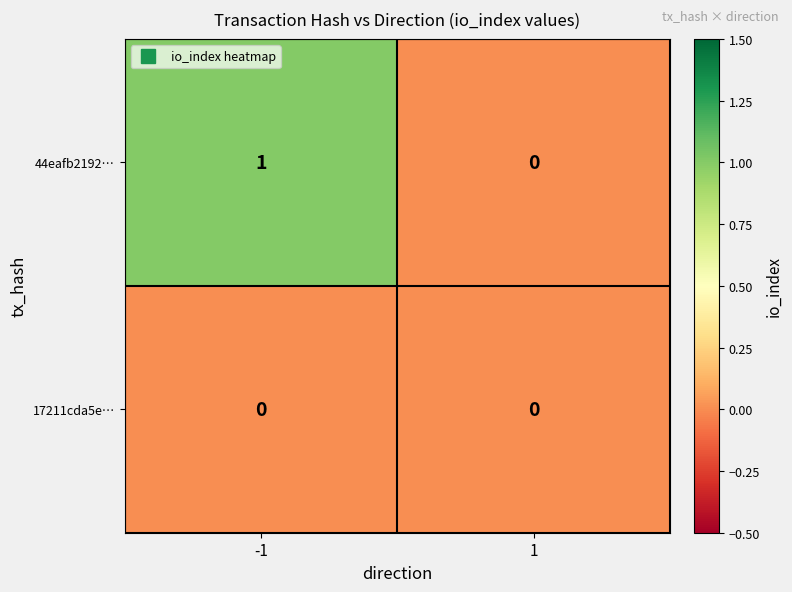

Which series has the largest range (max minus min)?

44eafb2192…